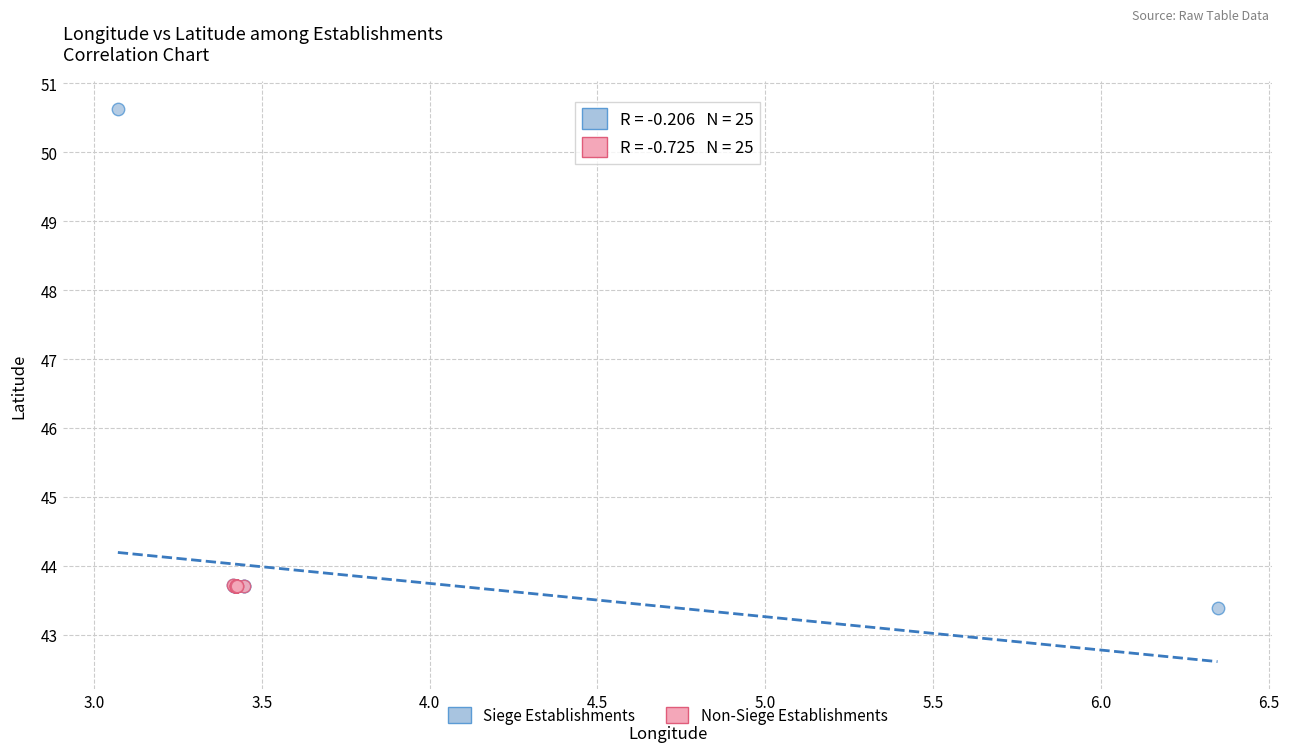

Which series reaches the maximum Y coordinate?

Siege Establishments